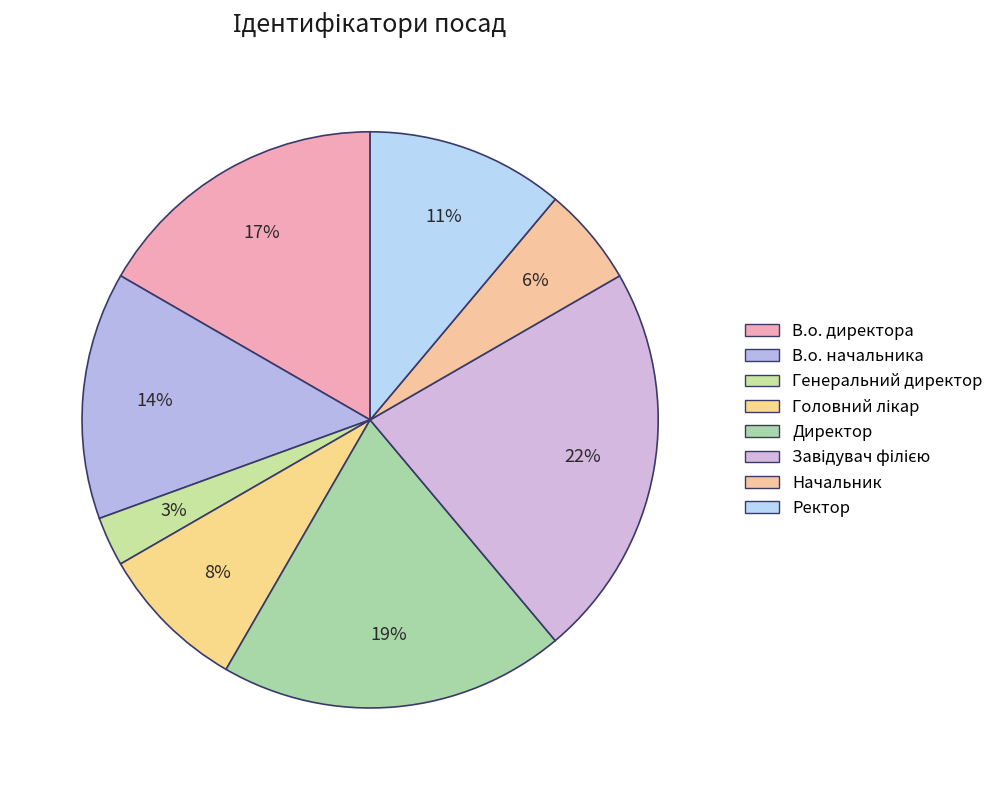

Approximately how many times larger is the value at Ректор compared to Завідувач філією?

0.5